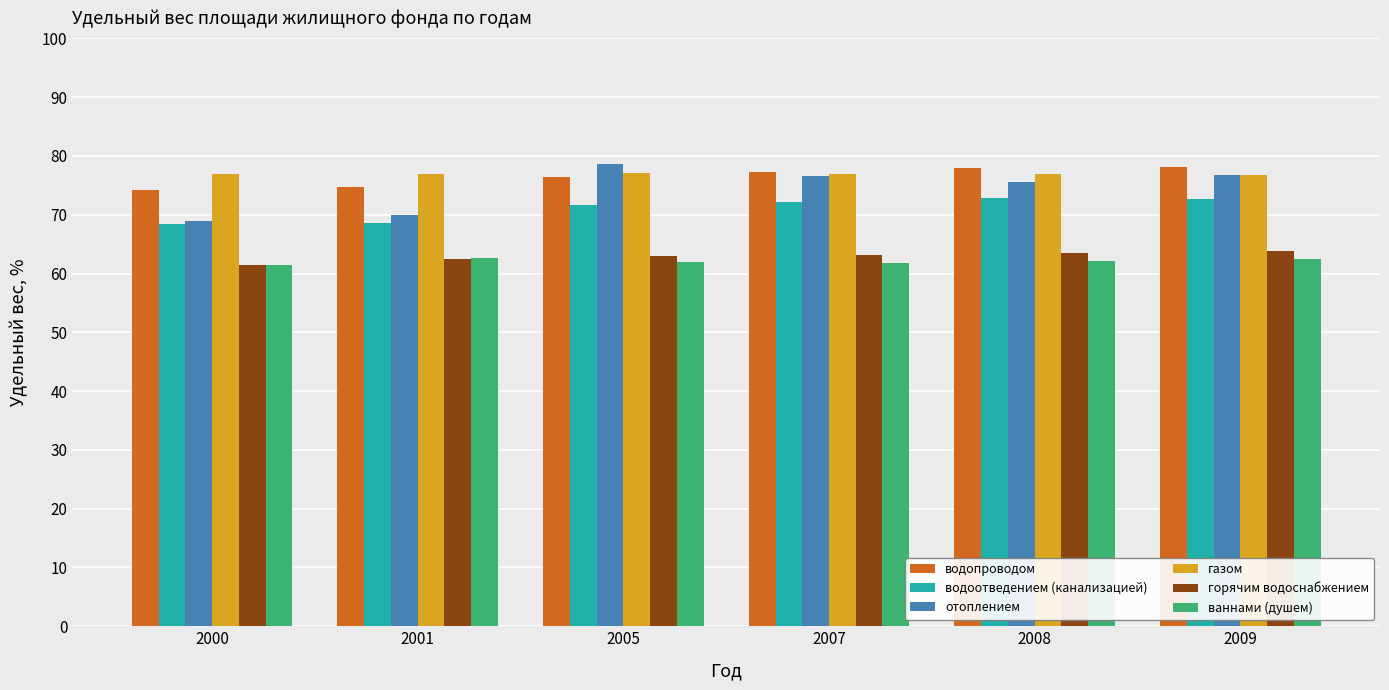

What is the minimum value for газом?

76.7